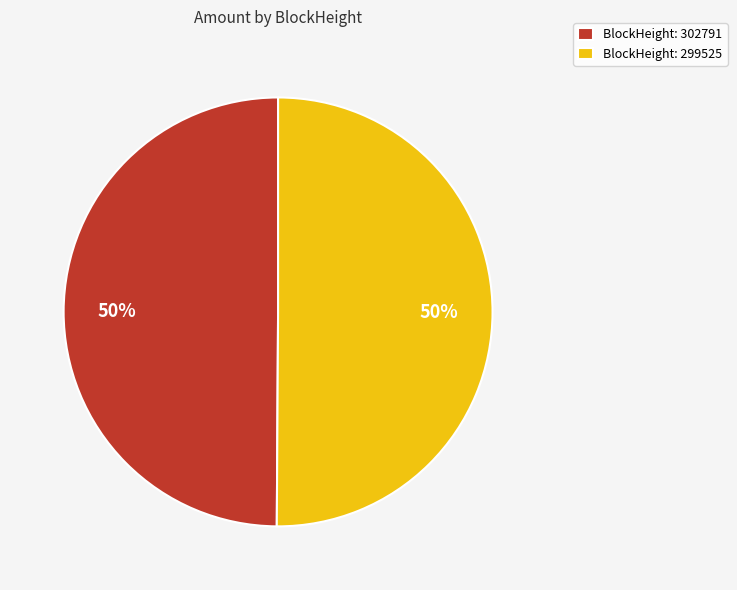

Do BlockHeight: 302791 and BlockHeight: 299525 together represent more than half of the pie?

Yes